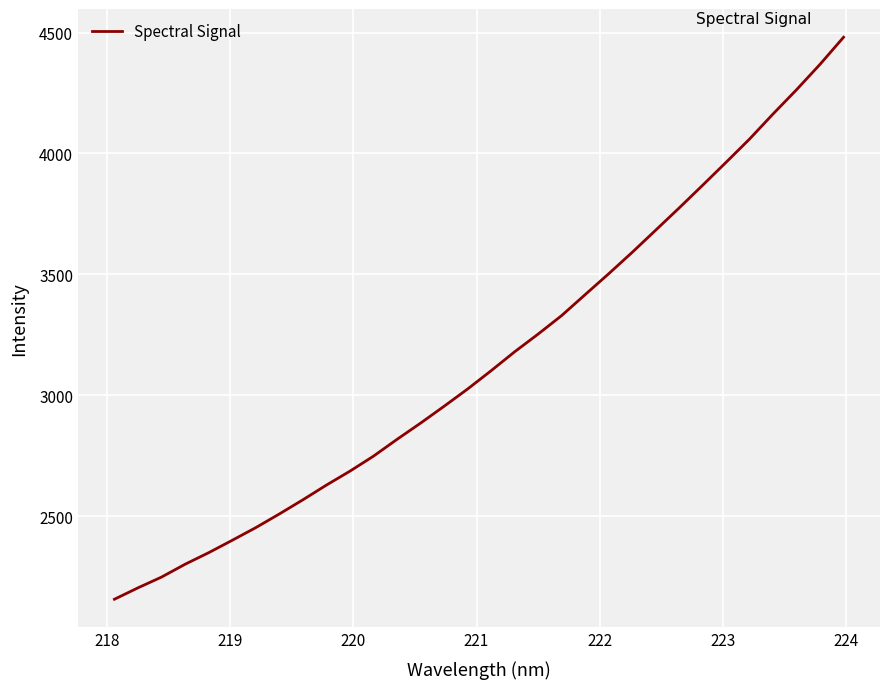

What is the smallest value displayed?

2157.2